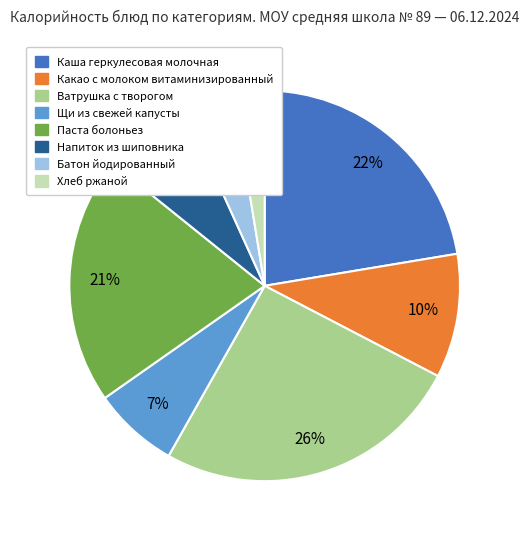

How many slices are in this pie chart?

8